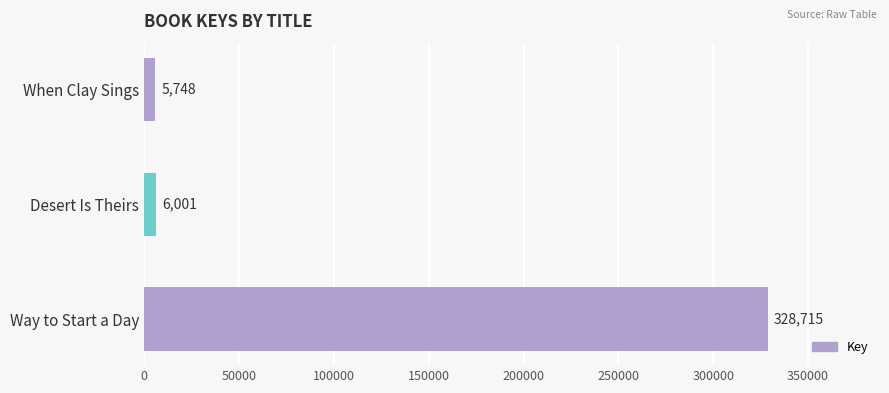

True or false: the data shows 5748 at When Clay Sings.

True